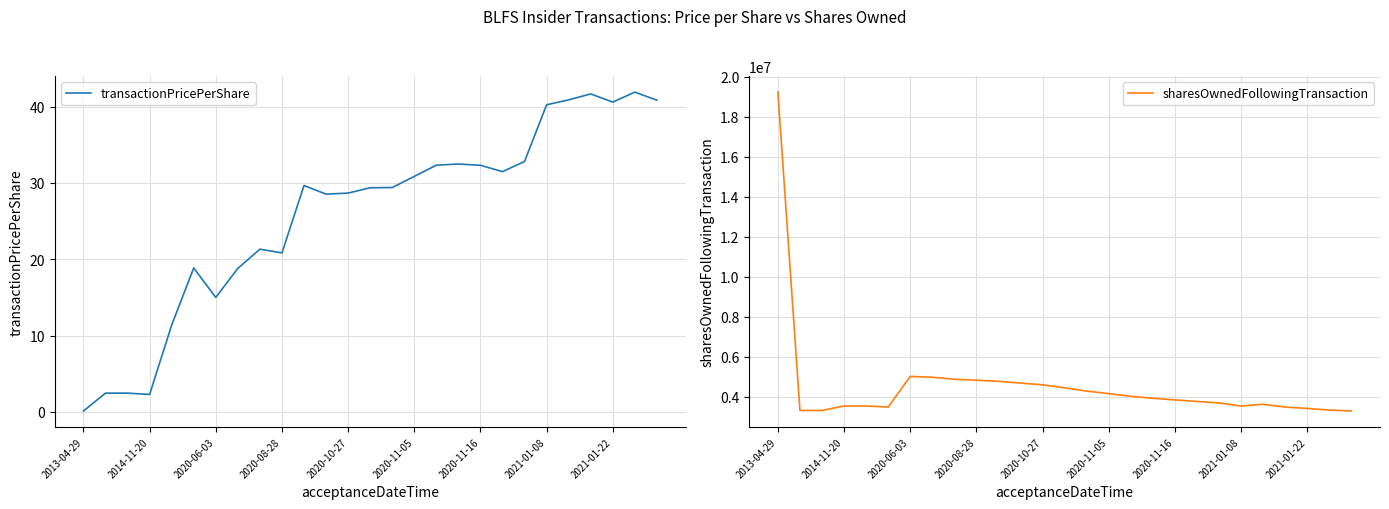

What is the average value of the sharesOwnedFollowingTransaction series?

4550402